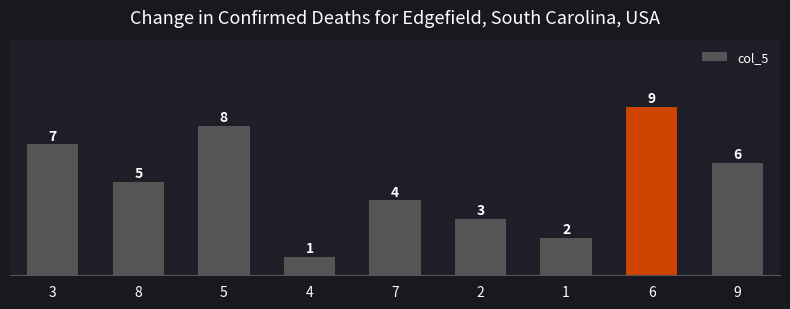

Reading left to right, extract all data points from this chart.

7	5	8	1	4	3	2	9	6